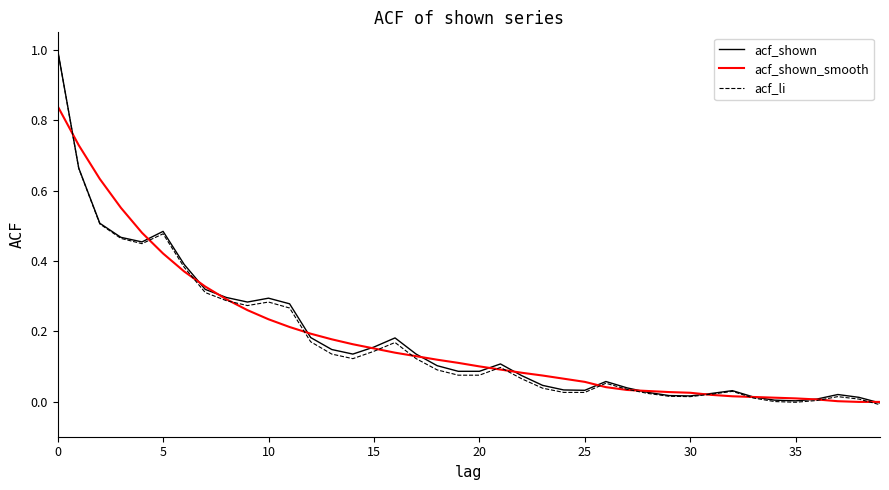

Does the chart display data point markers on the line(s)?

No